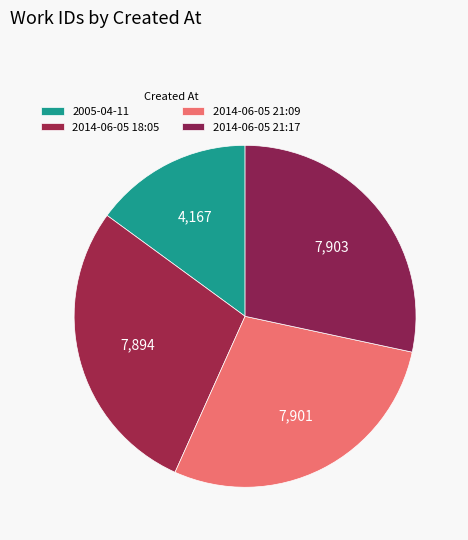

Is there any slice that represents more than half of the pie?

No